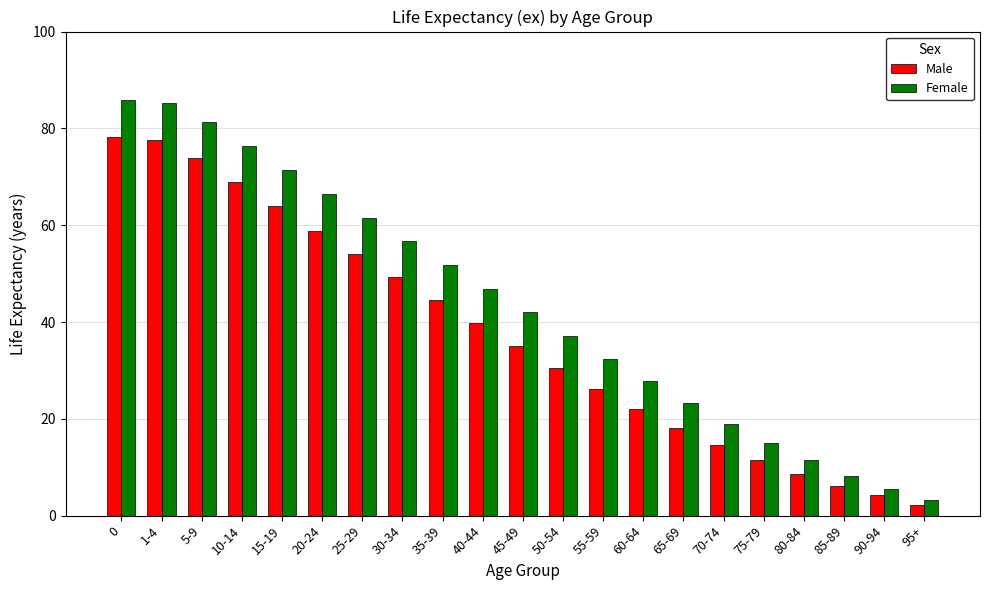

What is the spread (max minus min) of values at 80-84?

2.8